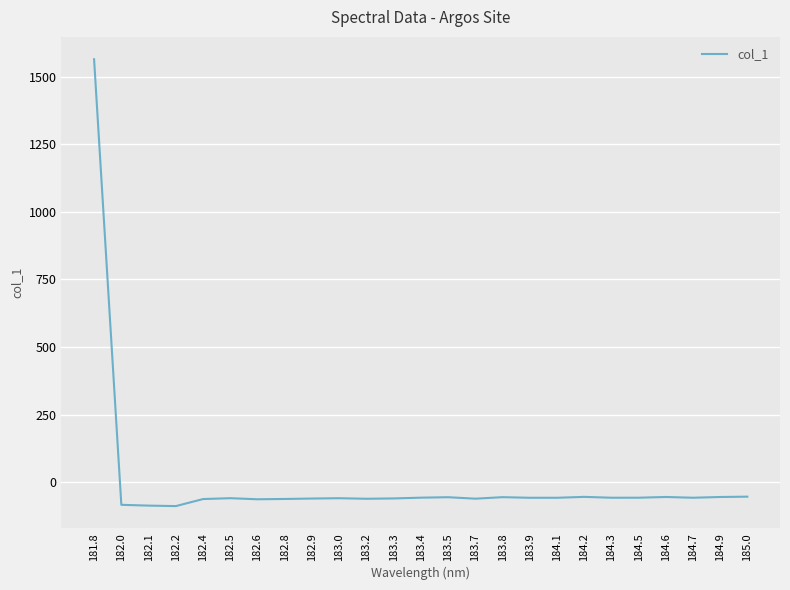

How many categories are shown in the chart?

25